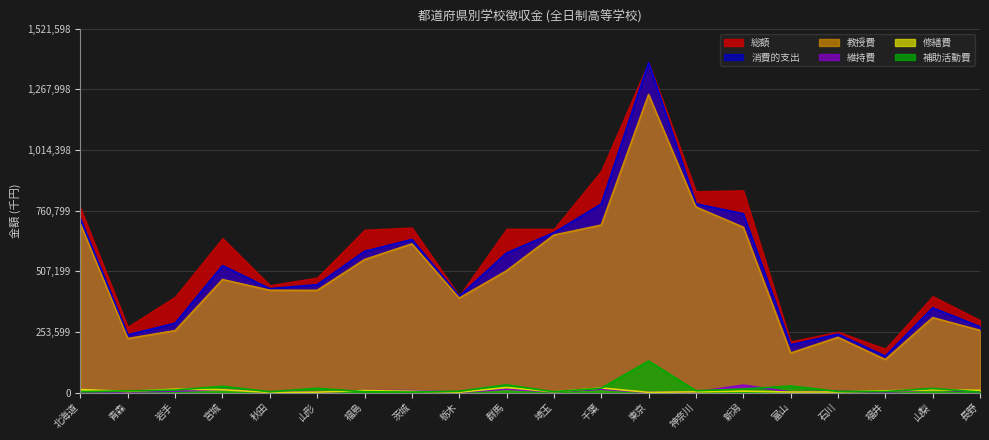

True or false: 消費的支出 and 補助活動費 intersect in this chart.

False